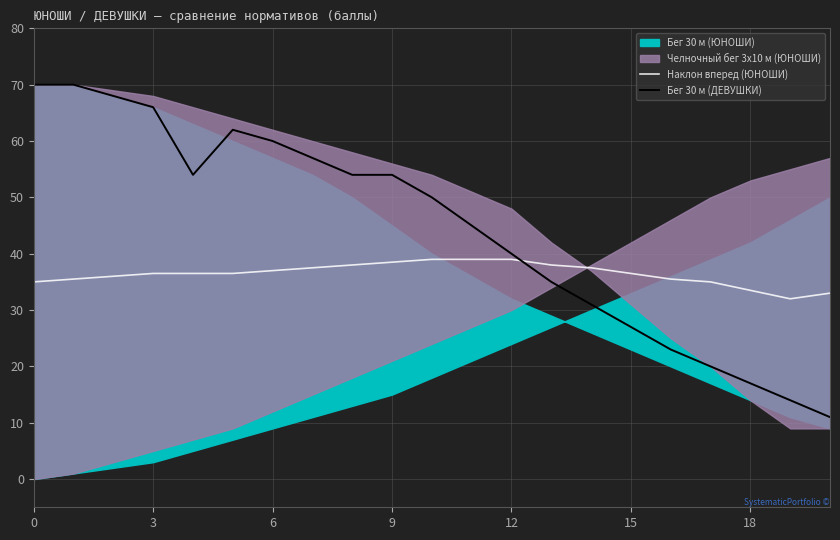

True or false: Бег 30 м (ДЕВУШКИ) and Наклон вперед (ЮНОШИ) intersect in this chart.

True